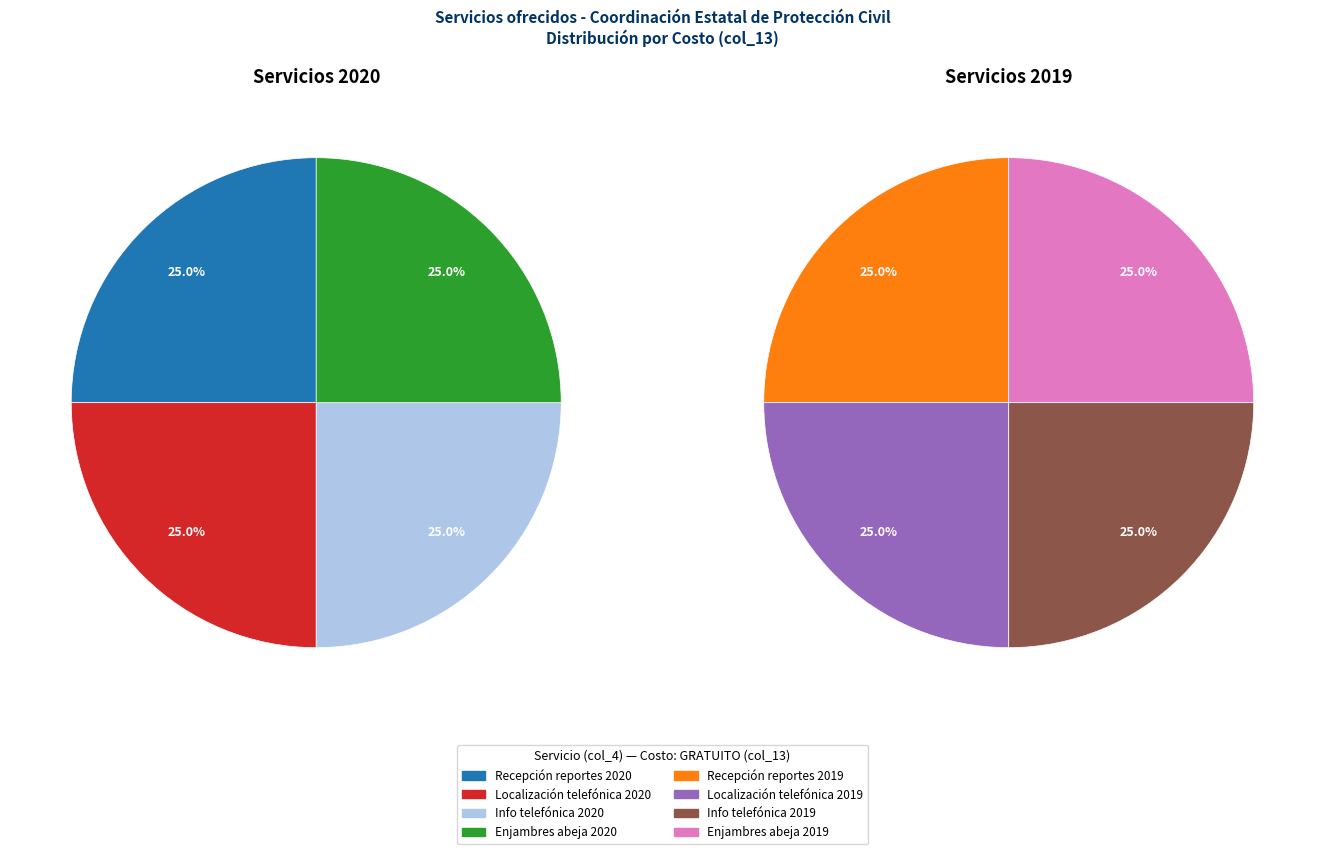

Is there a majority slice in this chart?

No